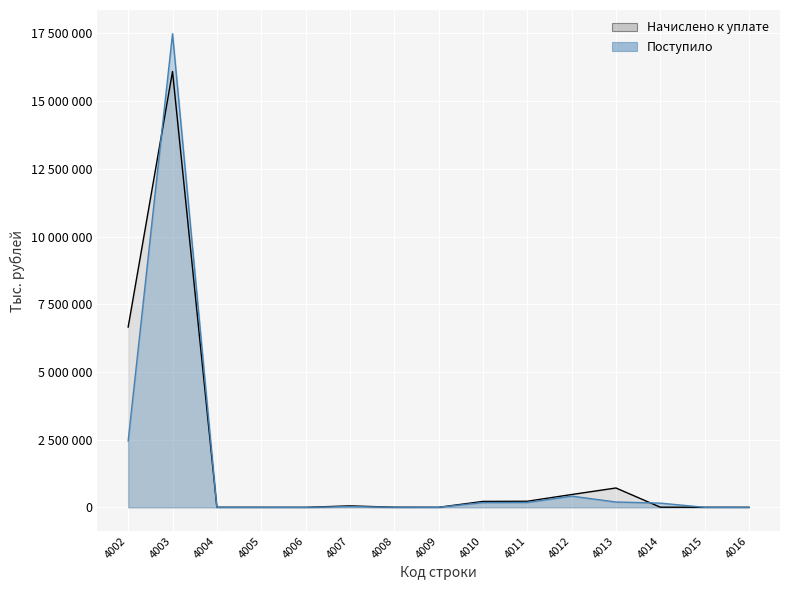

Rank the series at 4008 from highest to lowest value.

Начислено к уплате, Поступило